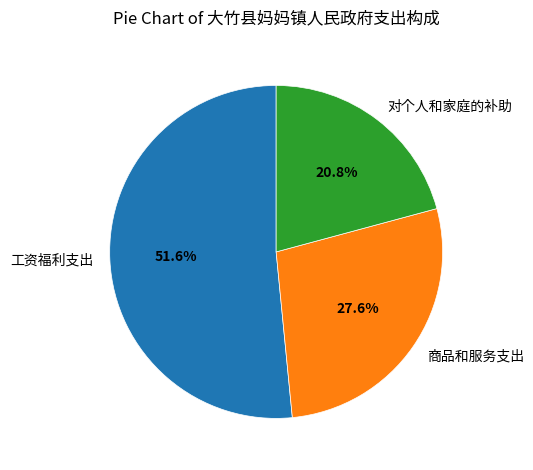

Rank the categories by value from highest to lowest.

工资福利支出, 商品和服务支出, 对个人和家庭的补助